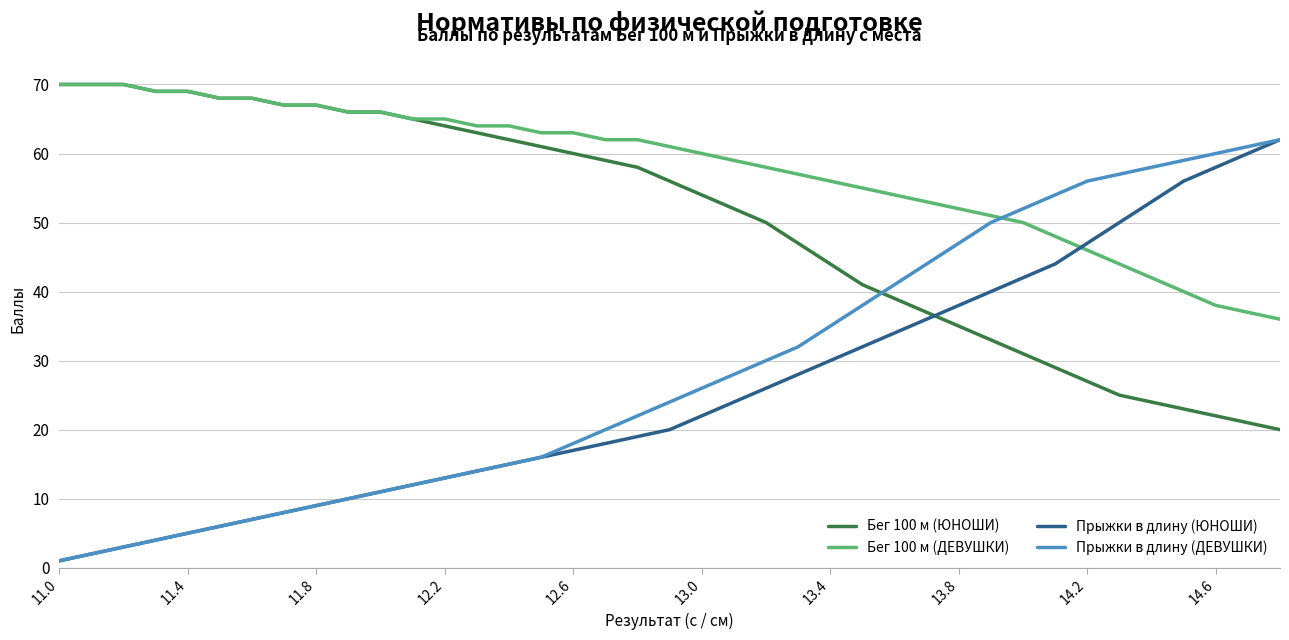

Does the chart display data point markers on the line(s)?

No